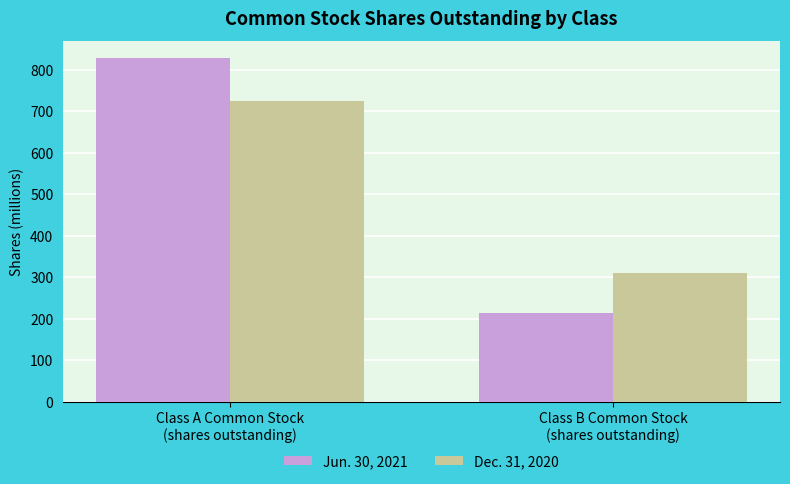

What is the difference between the maximum and minimum values in the Dec. 31, 2020 series?

413